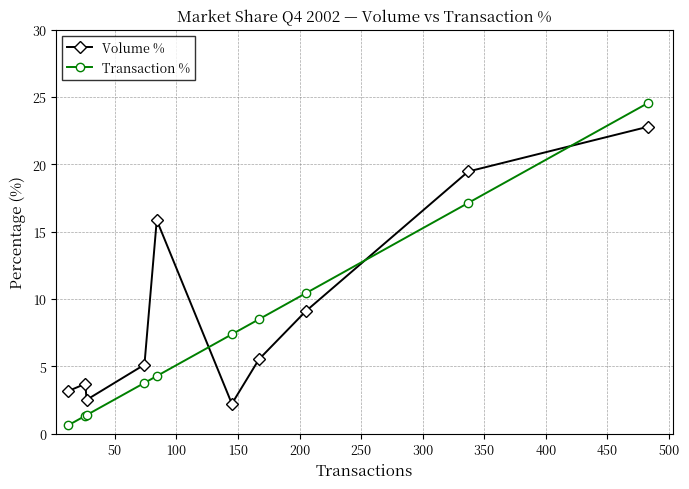

What is the sum of all Volume % values?

89.4